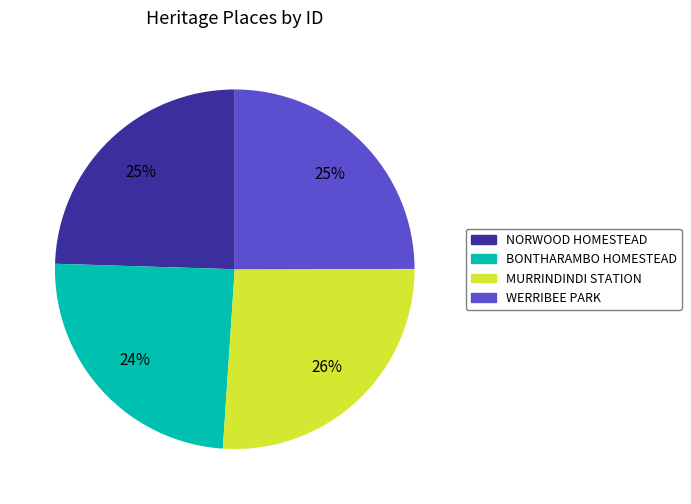

Does any single category account for the majority?

No